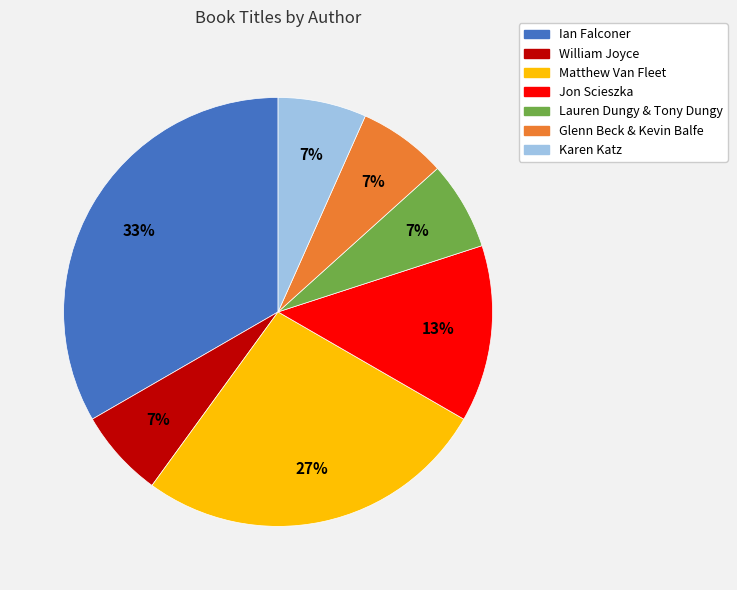

Which category has the biggest portion of the pie?

Ian Falconer